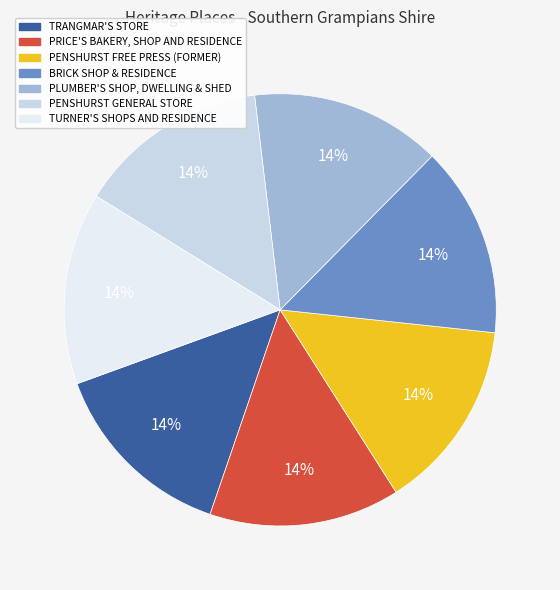

How many segments does this pie chart have?

7